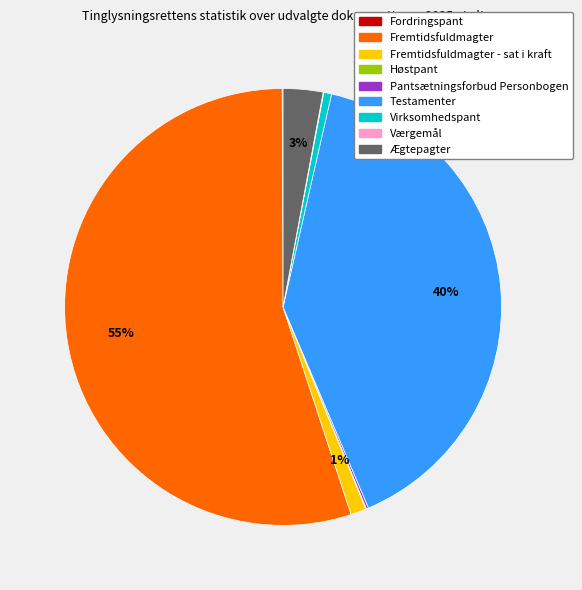

Does Fremtidsfuldmagter represent more than half of the total?

Yes